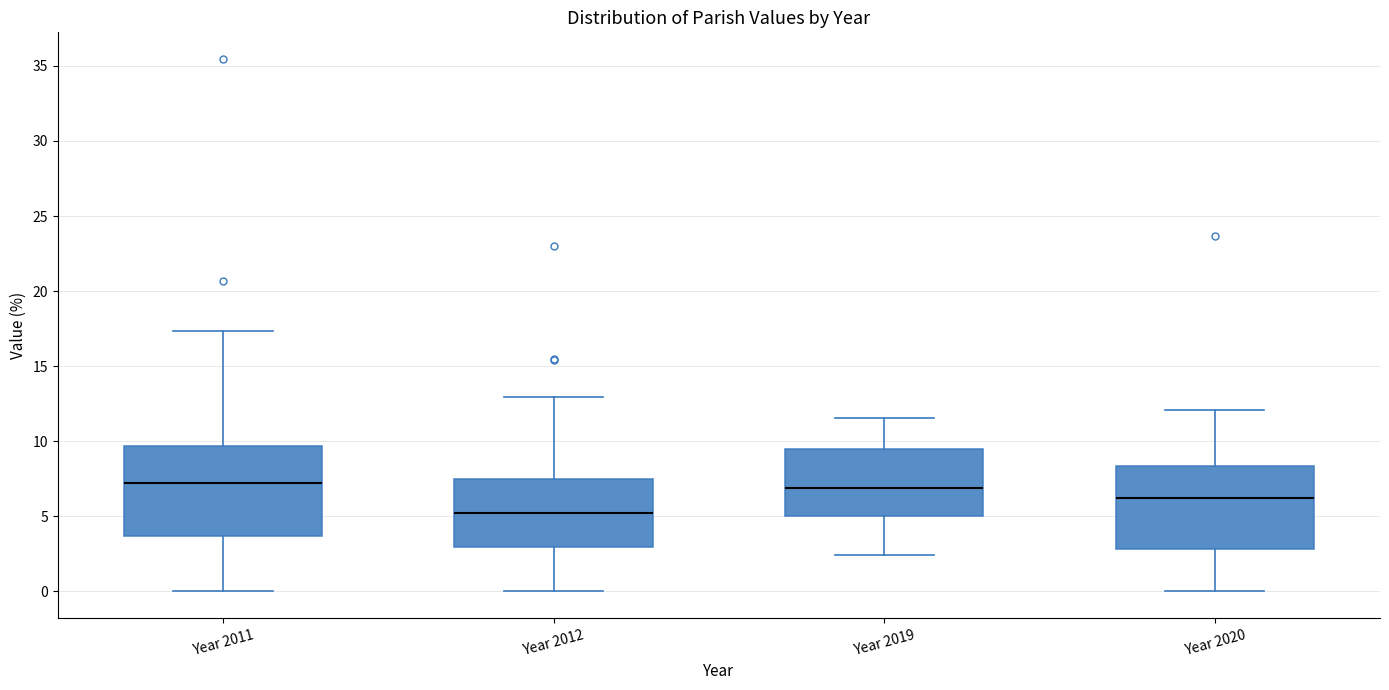

Reading left to right, read every box against the y-axis: the position of its median line, the range the box covers, and the ends of its whiskers. The values are not printed on the chart, so give them approximately, as read against the axis.

Year 2011: median 7.0, box 3.5 to 9.5, whiskers 0.0 to 17.5
Year 2012: median 5.0, box 3.0 to 7.5, whiskers 0.0 to 13.0
Year 2019: median 7.0, box 5.0 to 9.5, whiskers 2.5 to 11.5
Year 2020: median 6.0, box 3.0 to 8.5, whiskers 0.0 to 12.0